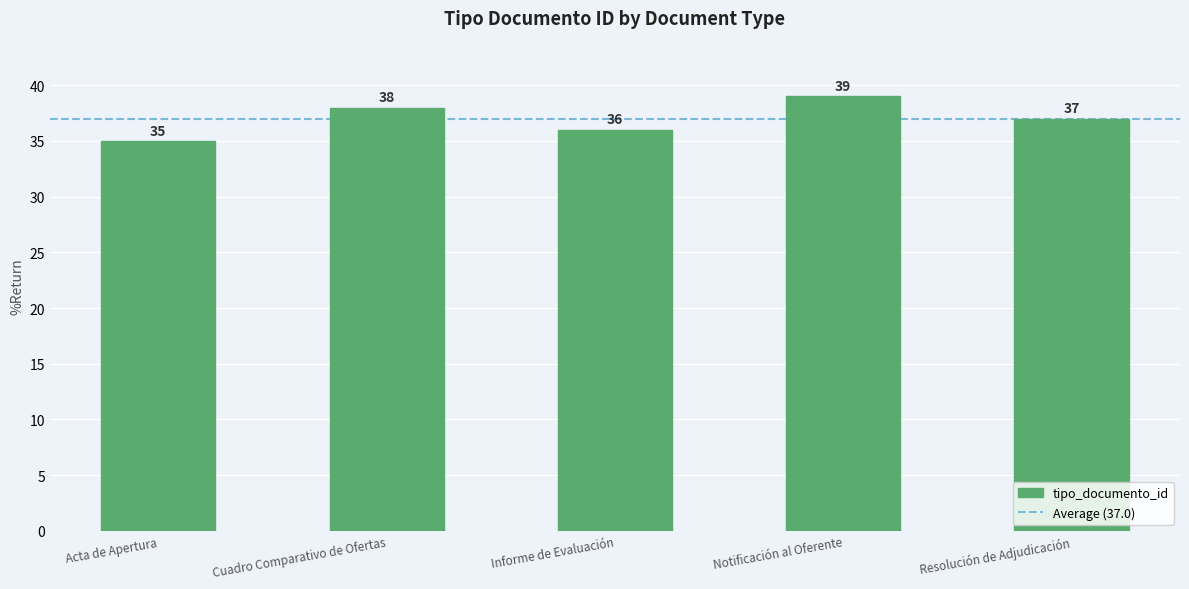

Rank the categories by value from lowest to highest.

Acta de Apertura, Informe de Evaluación, Resolución de Adjudicación, Cuadro Comparativo de Ofertas, Notificación al Oferente